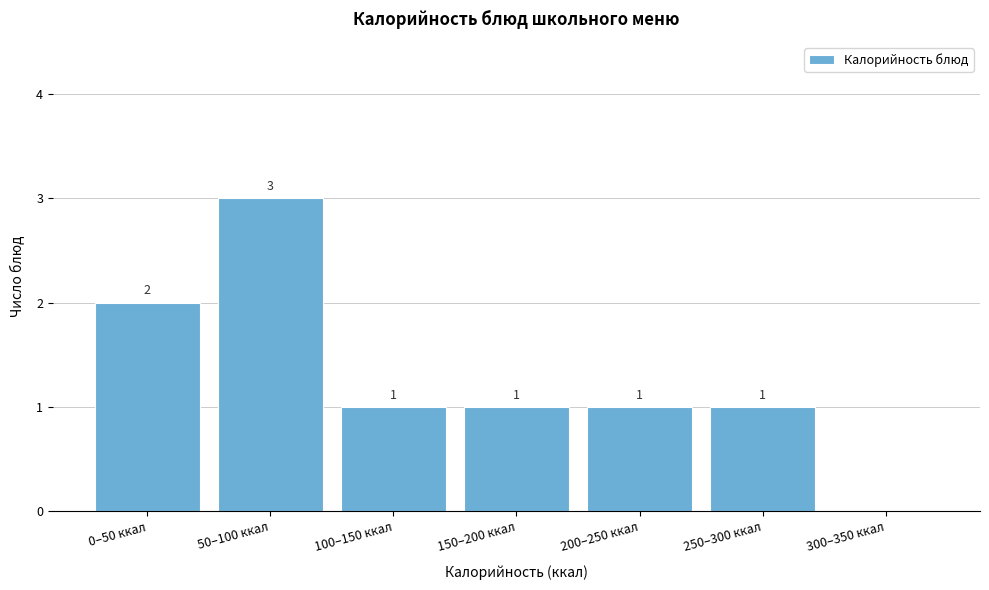

Reading left to right, transcribe all the data shown in this chart.

0–50 ккал=2	50–100 ккал=3	100–150 ккал=1	150–200 ккал=1	200–250 ккал=1	250–300 ккал=1	300–350 ккал=0